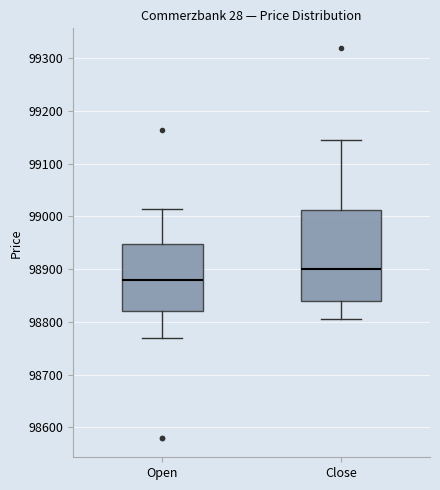

Reading left to right, transcribe this box plot: for each box, give where its median line is, the range the box spans, and where its two whiskers end, as read against the y-axis. The values are not printed on the chart, so give them approximately, as read against the axis.

Open: median 98880, box 98820 to 98950, whiskers 98770 to 99020
Close: median 98900, box 98840 to 99010, whiskers 98810 to 99150